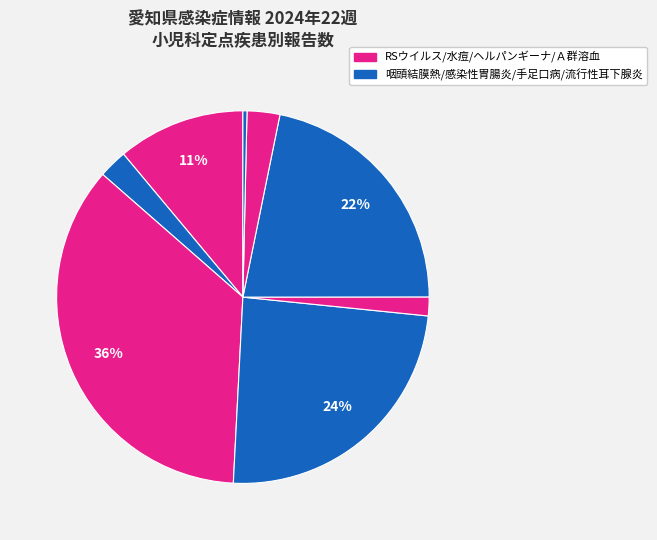

How many slices are in this pie chart?

8